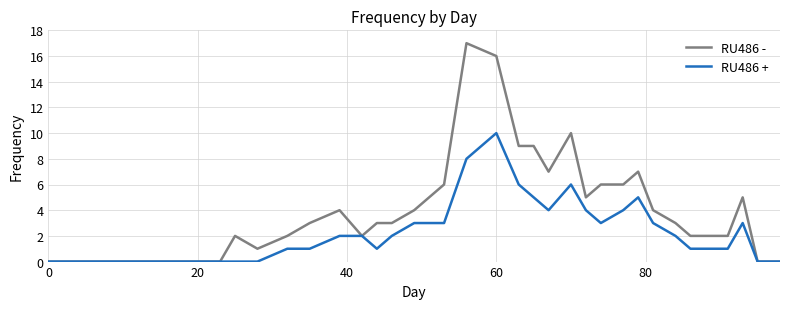

Which series has the largest range (max minus min)?

RU486 -